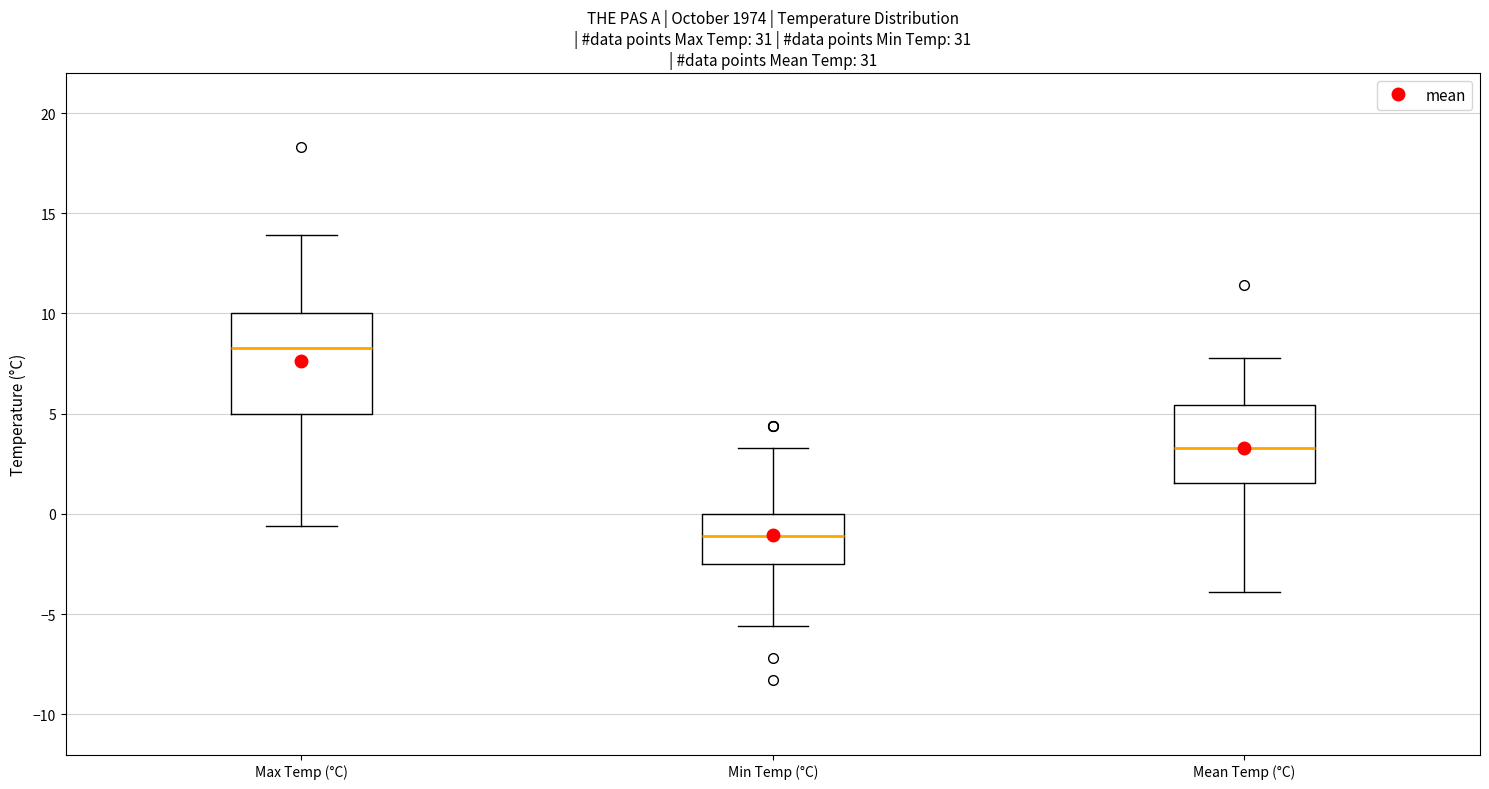

Which box has the highest median line?

Max Temp (°C)